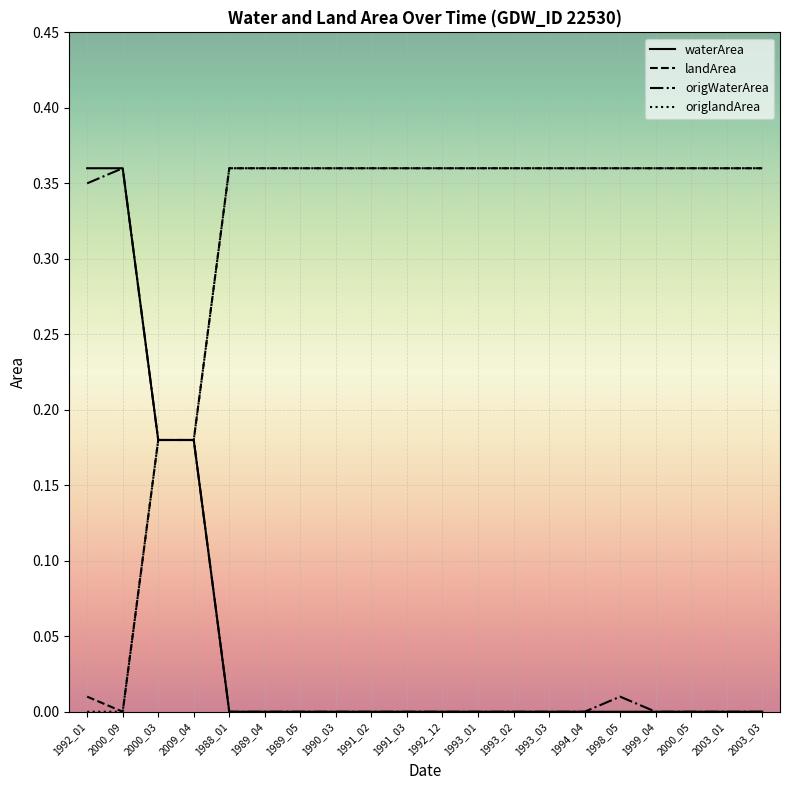

What is the sum of all origWaterArea values?

1.1